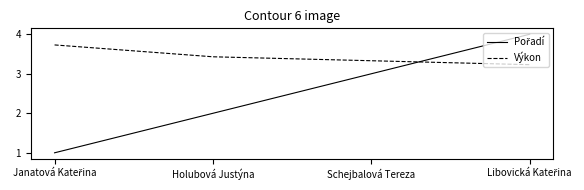

How many series are shown in this chart?

2